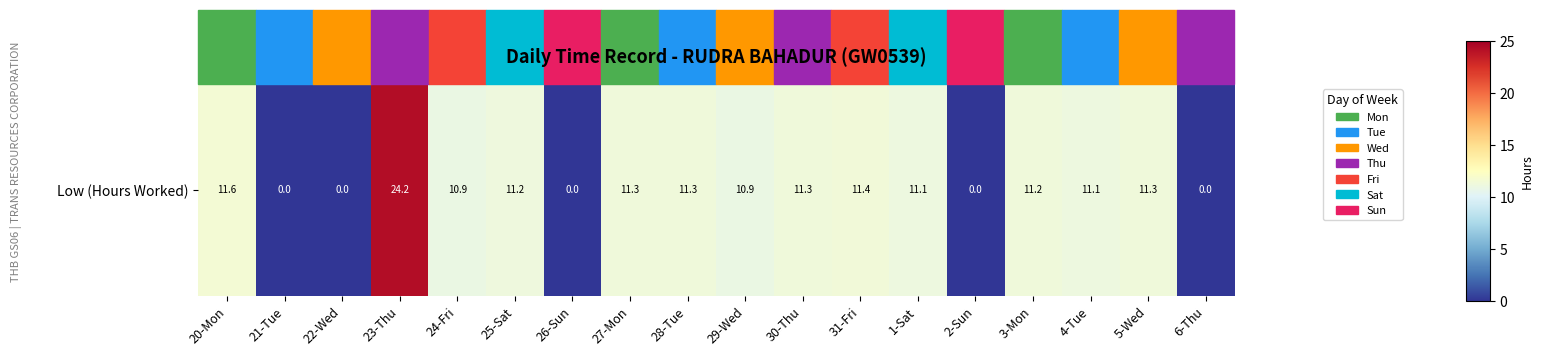

What is the difference between the second highest and minimum values?

11.6